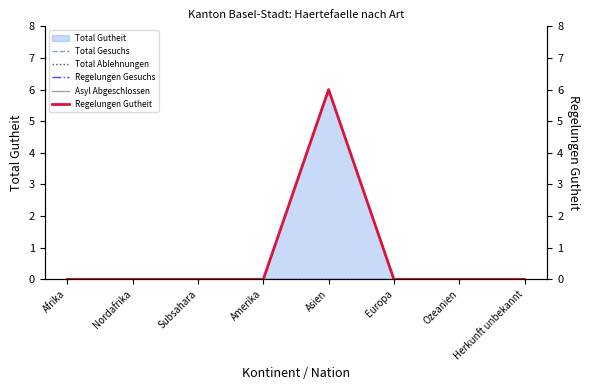

What is the spread (max minus min) of values at Asien?

6